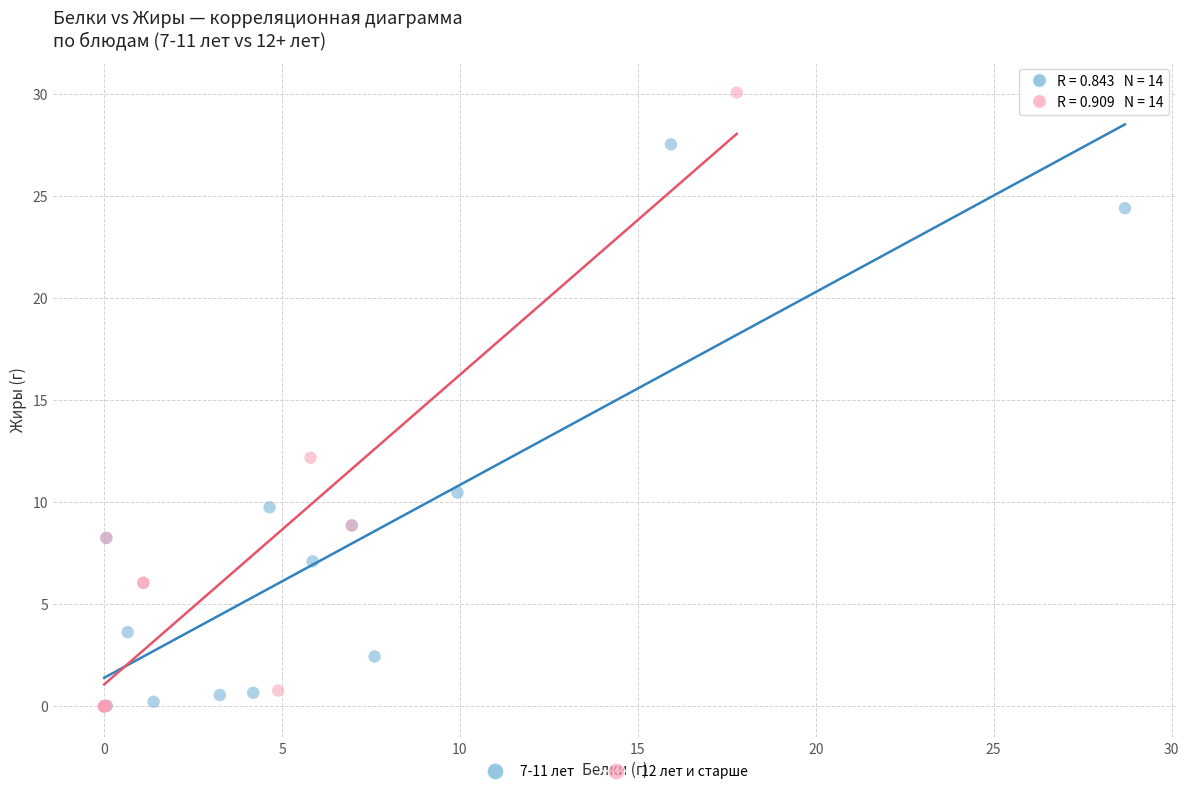

Which series has the widest spread of Y values?

12 лет и старше